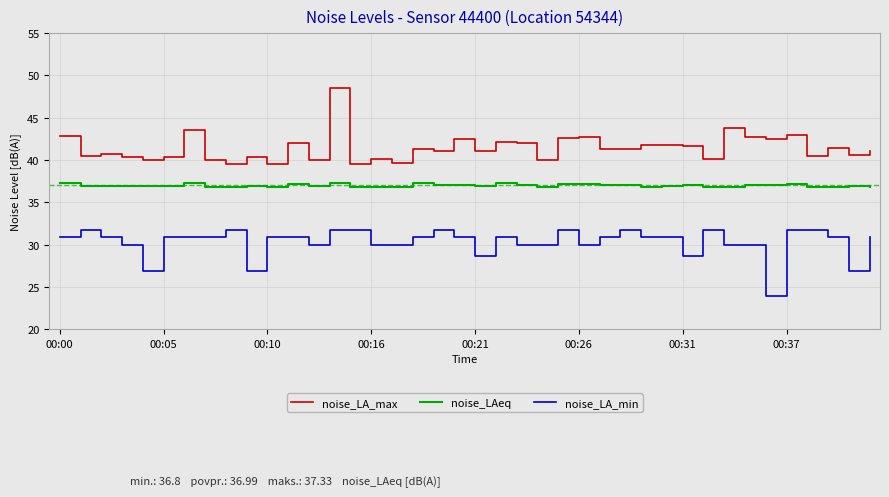

What is the maximum value shown in the chart?

48.6